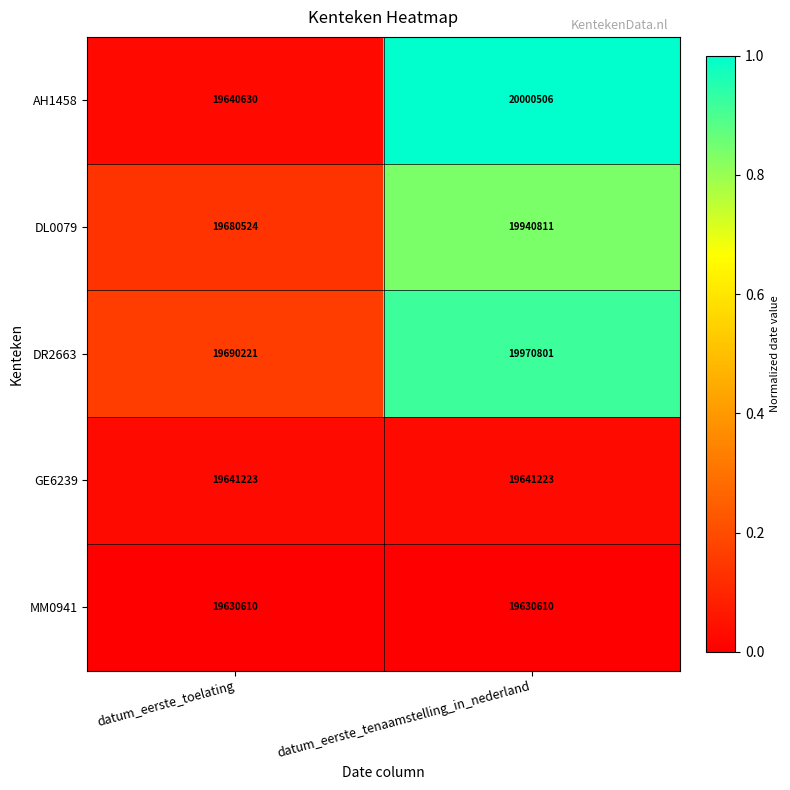

Is it true that DL0079 equals 34899313 at datum_eerste_tenaamstelling_in_nederland?

False